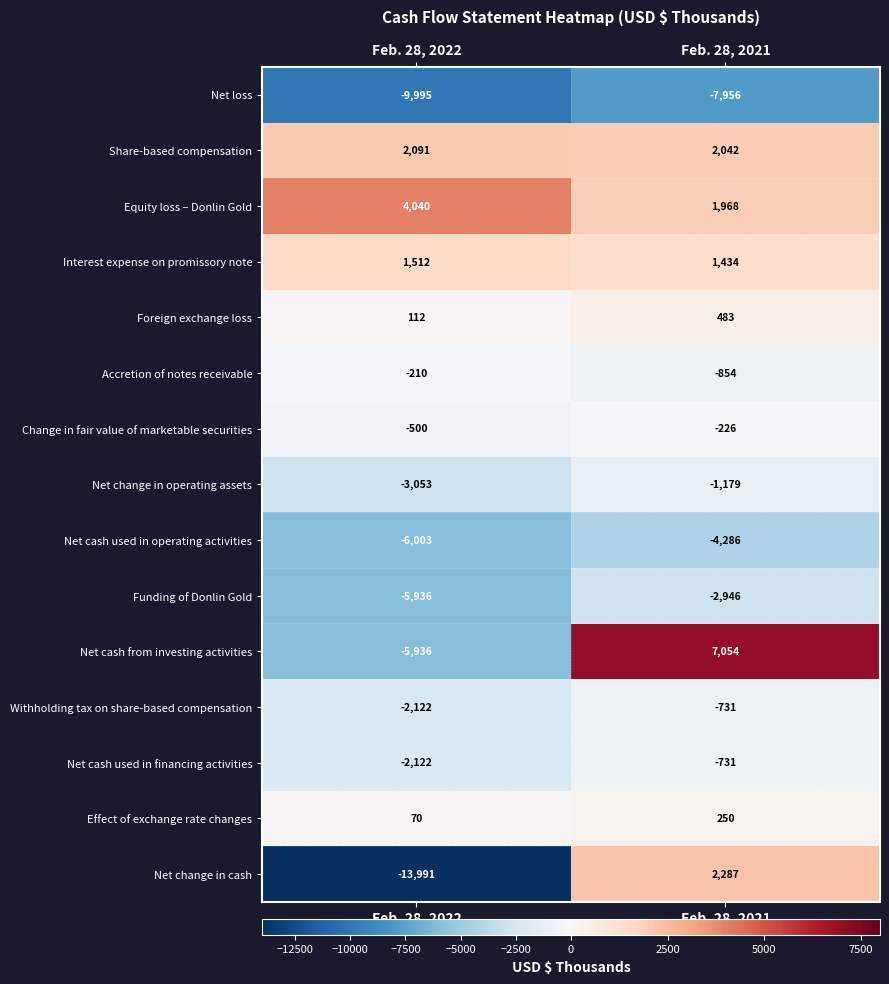

What is the maximum value shown in the chart?

7054